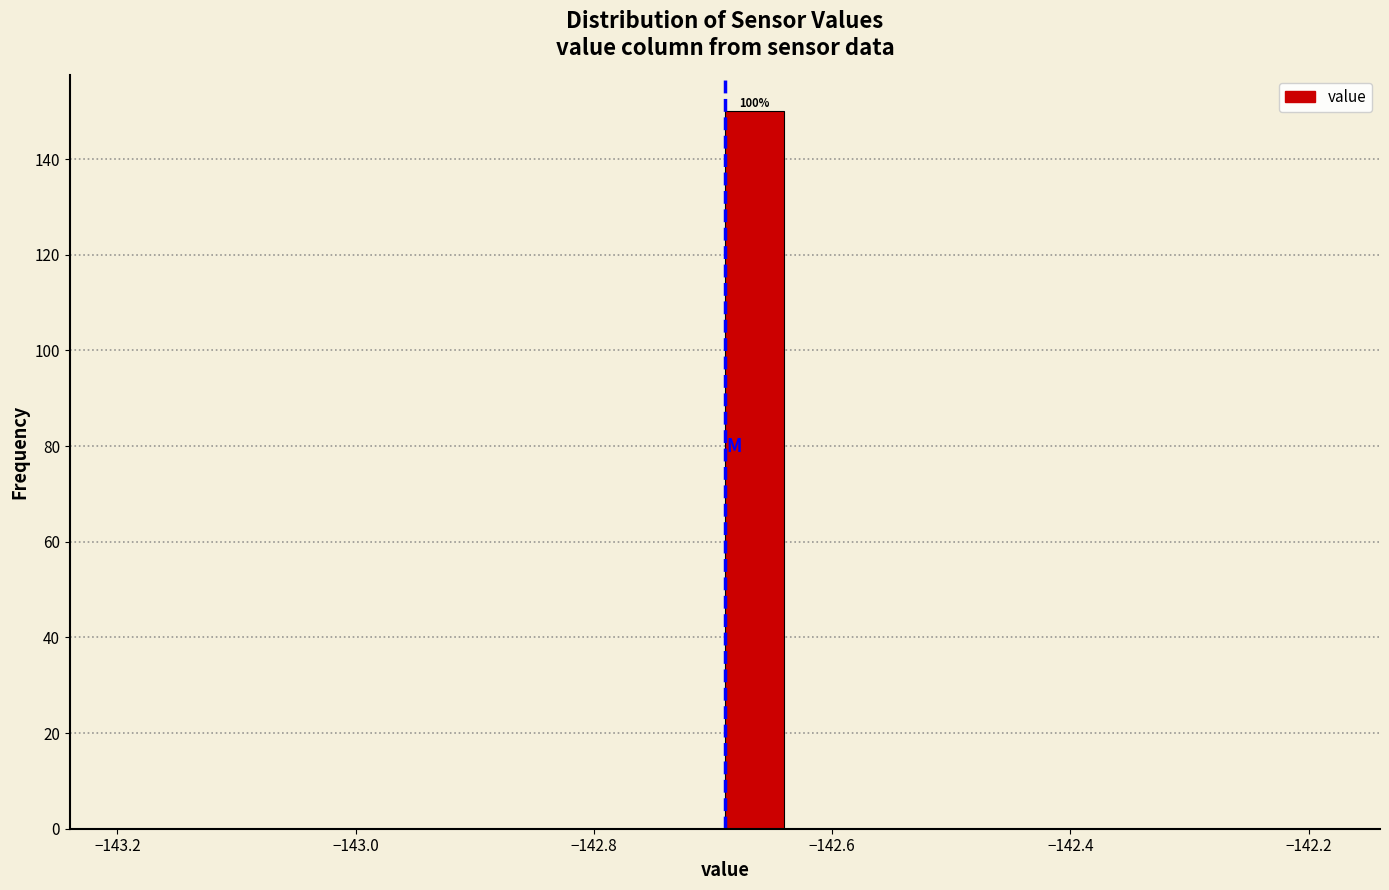

Around what value on the x-axis is the tallest bar? Give the approximate position of its centre, as read against the axis.

-142.66